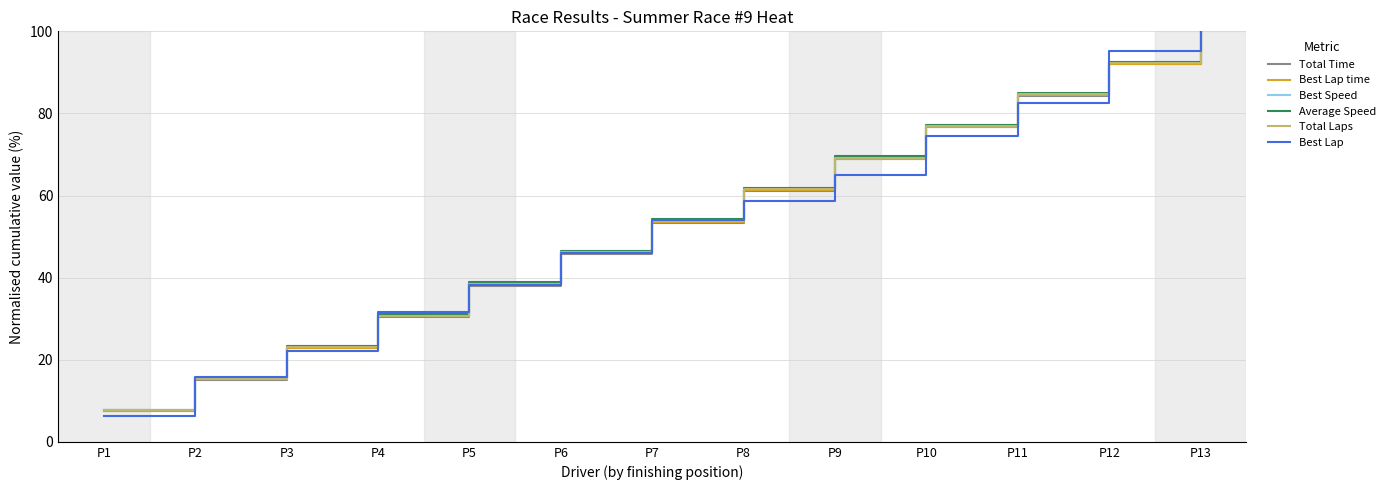

What is the total value across all series at P7?

323.2